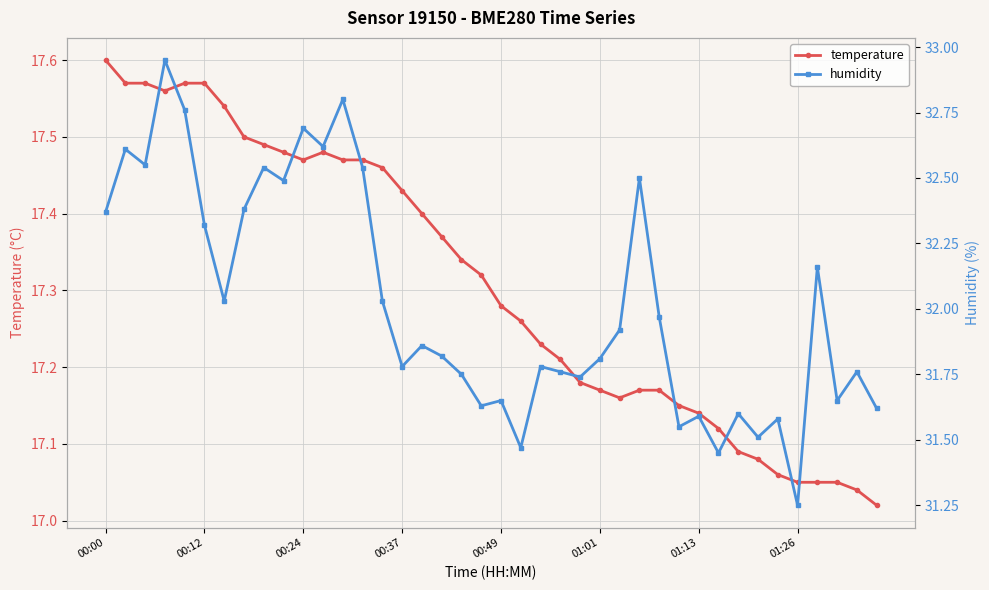

True or false: temperature has more than 0 interior local peaks.

True